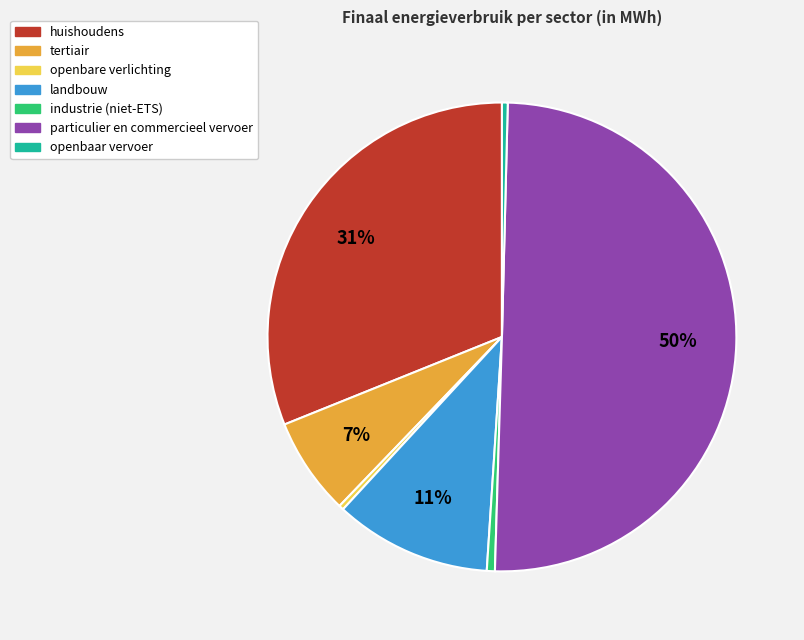

To the nearest percent, what is the combined percentage of huishoudens and openbare verlichting?

31%